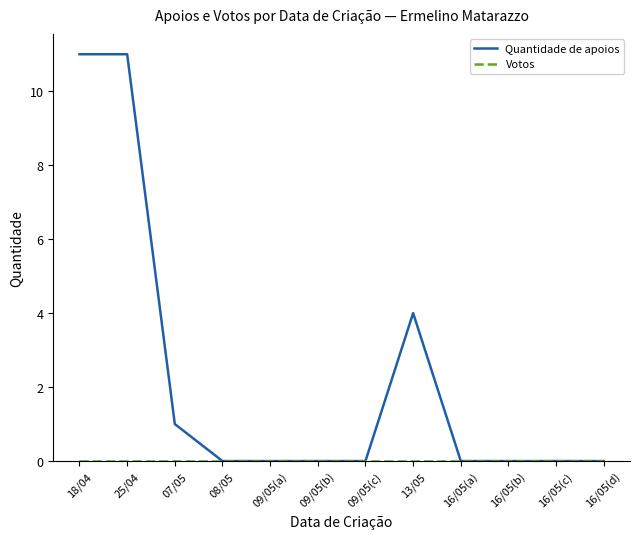

Where is Quantidade de apoios nearest to the value 5?

13/05